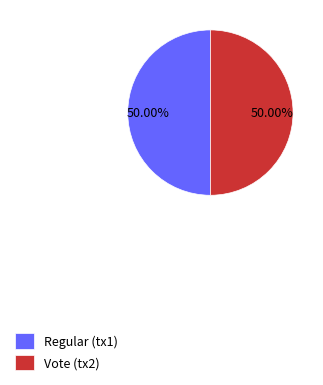

Approximately how many times larger is the value at Regular (tx1) compared to Vote (tx2)?

1.0